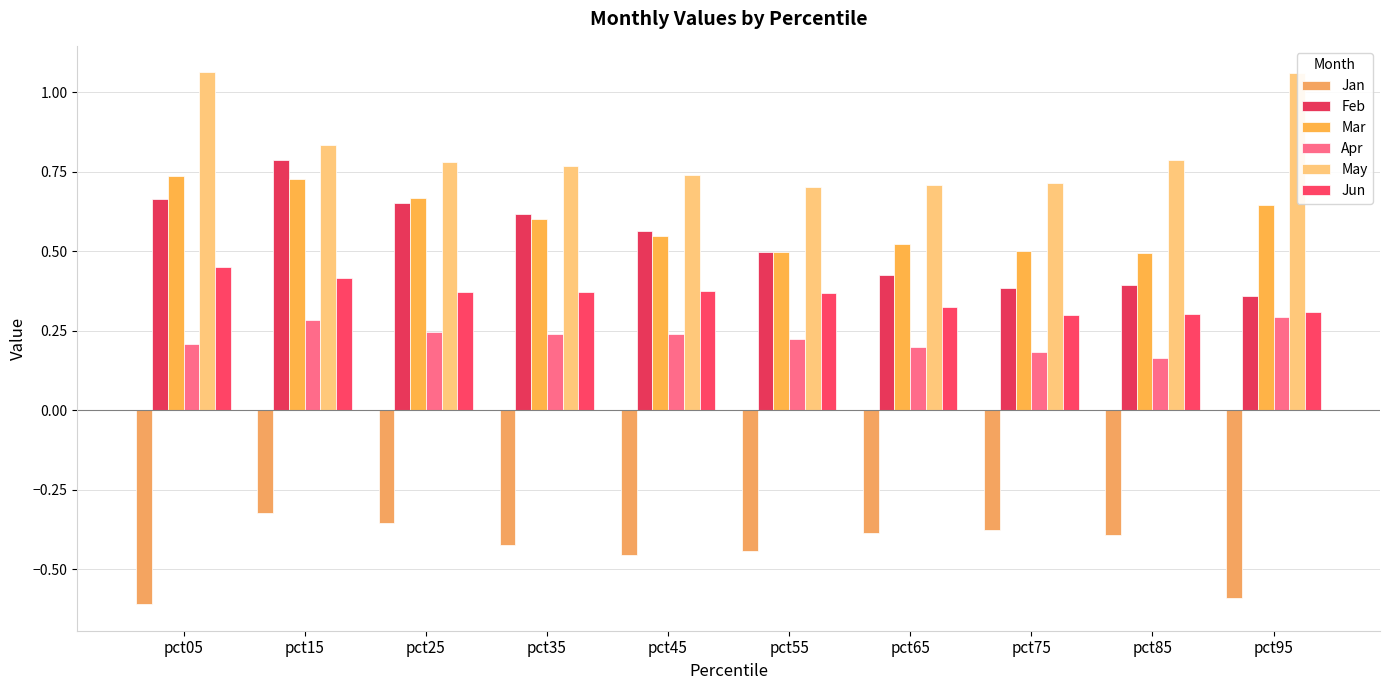

What is the sum of all Jun values?

3.6